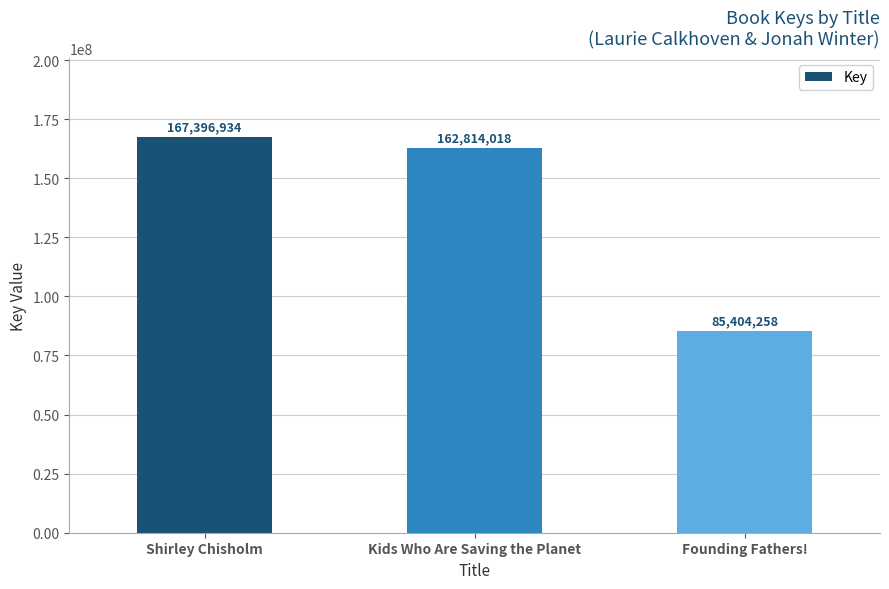

How many data points are less than 162814018?

1